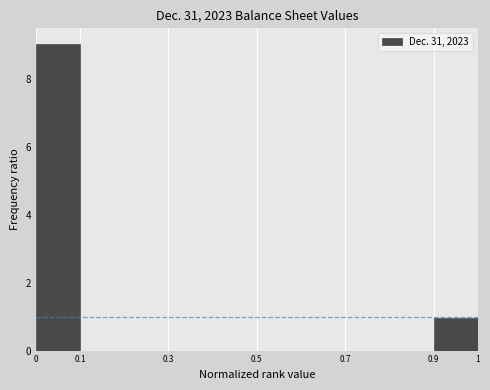

Over which range of the x-axis is the bar tallest?

0.0 to 0.1